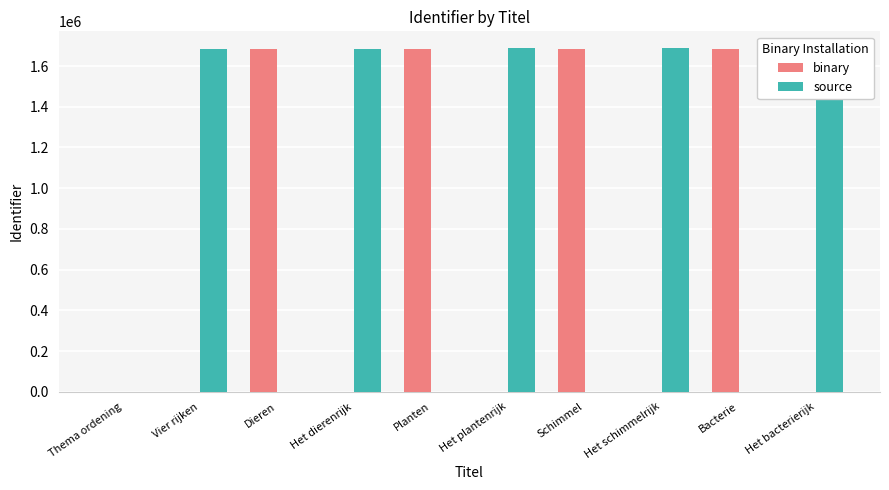

The binary series shows 424595 at Planten. True or false?

False